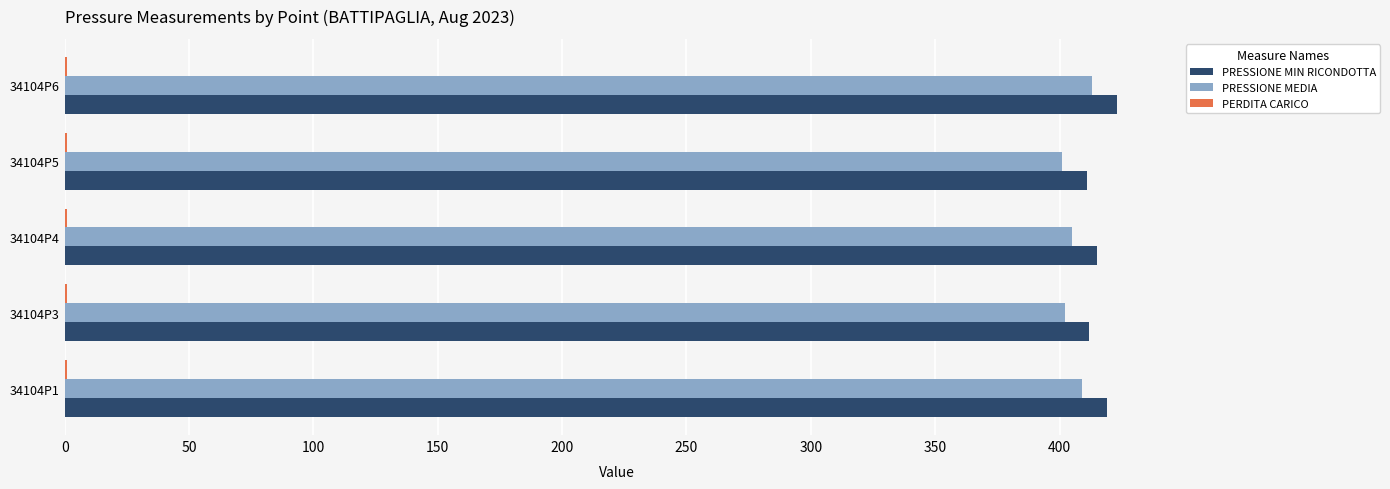

Is the value of PRESSIONE MEDIA at 34104P4 greater than the value of PRESSIONE MIN RICONDOTTA at 34104P1?

No